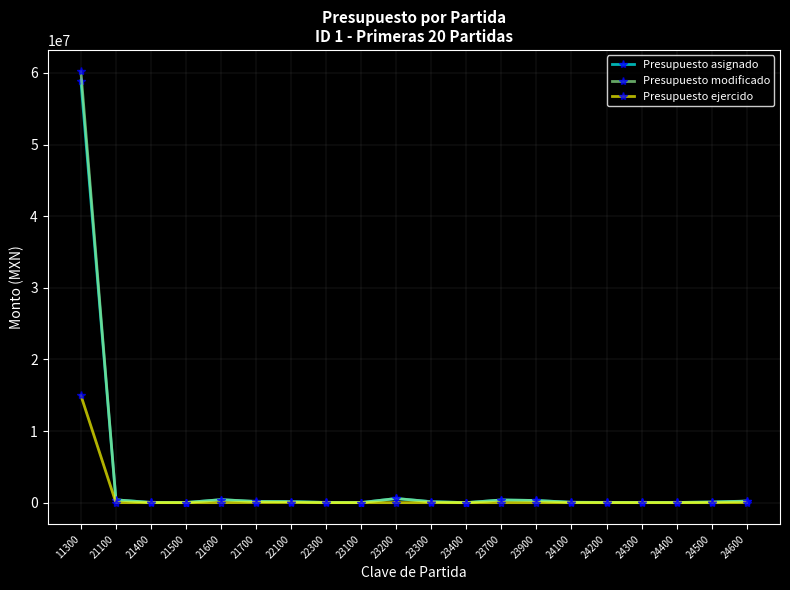

The value of Presupuesto ejercido at 24400 is 0.0. True or false?

True